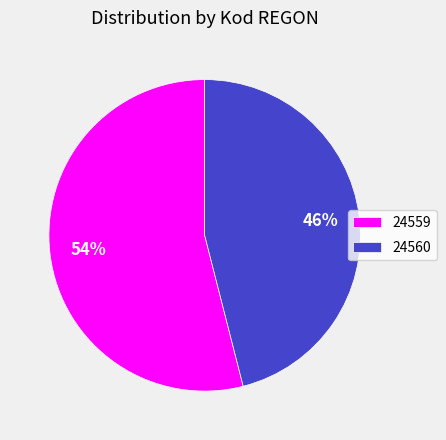

Which category has the smallest portion of the pie?

24560